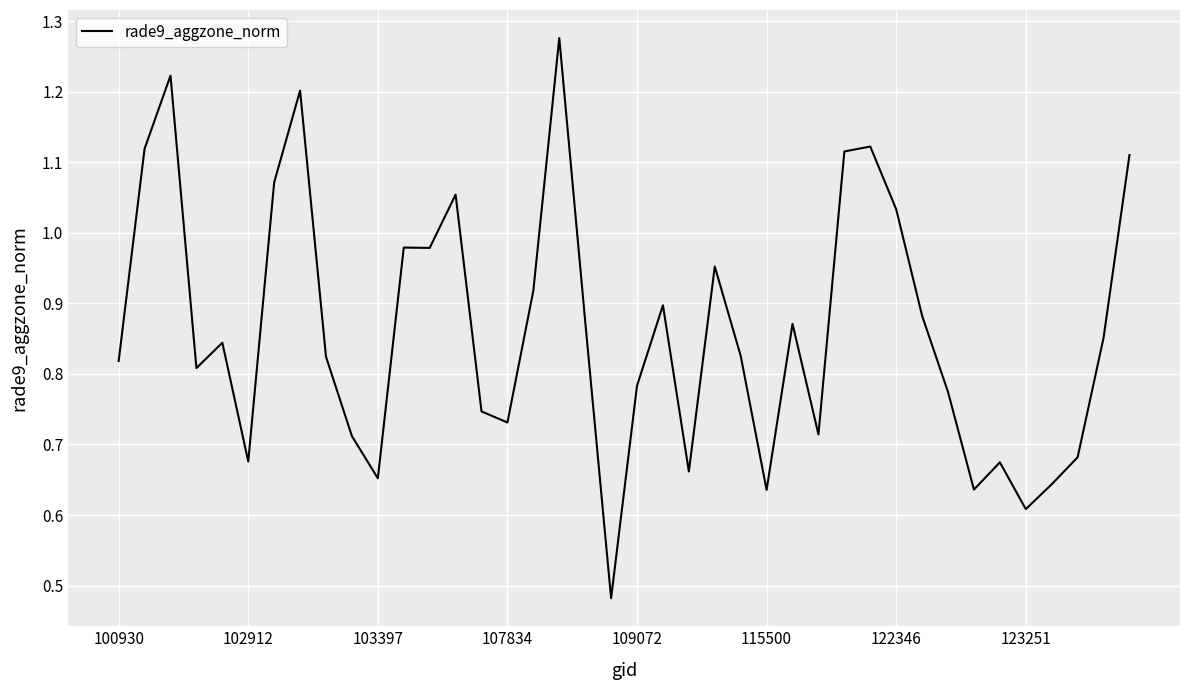

Is this an area chart (filled region under the line)?

No